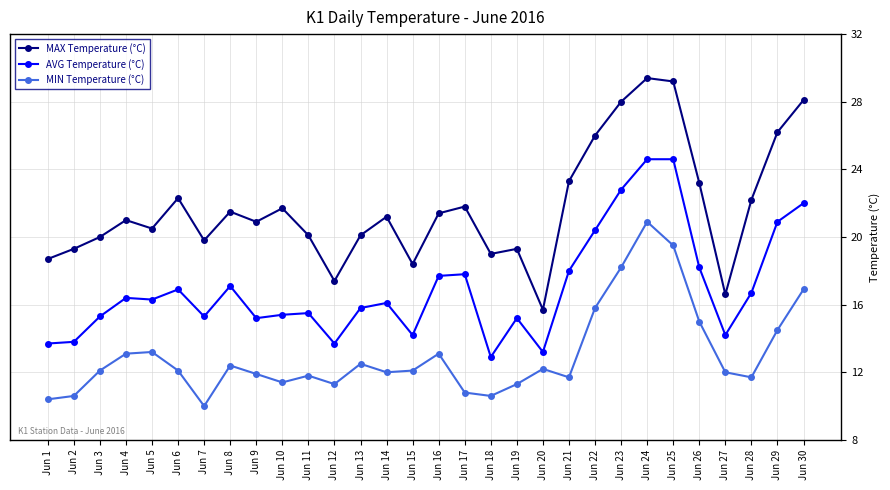

Reading left to right, transcribe all the data shown in this chart.

MAX Temperature (°C): 18.7	19.3	20.0	21.0	20.5	22.3	19.8	21.5	20.9	21.7	20.1	17.4	20.1	21.2	18.4	21.4	21.8	19.0	19.3	15.7	23.3	26.0	28.0	29.4	29.2	23.2	16.6	22.2	26.2	28.1
AVG Temperature (°C): 13.7	13.8	15.3	16.4	16.3	16.9	15.3	17.1	15.2	15.4	15.5	13.7	15.8	16.1	14.2	17.7	17.8	12.9	15.2	13.2	18.0	20.4	22.8	24.6	24.6	18.2	14.2	16.7	20.9	22.0
MIN Temperature (°C): 10.4	10.6	12.1	13.1	13.2	12.1	10.0	12.4	11.9	11.4	11.8	11.3	12.5	12.0	12.1	13.1	10.8	10.6	11.3	12.2	11.7	15.8	18.2	20.9	19.5	15.0	12.0	11.7	14.5	16.9